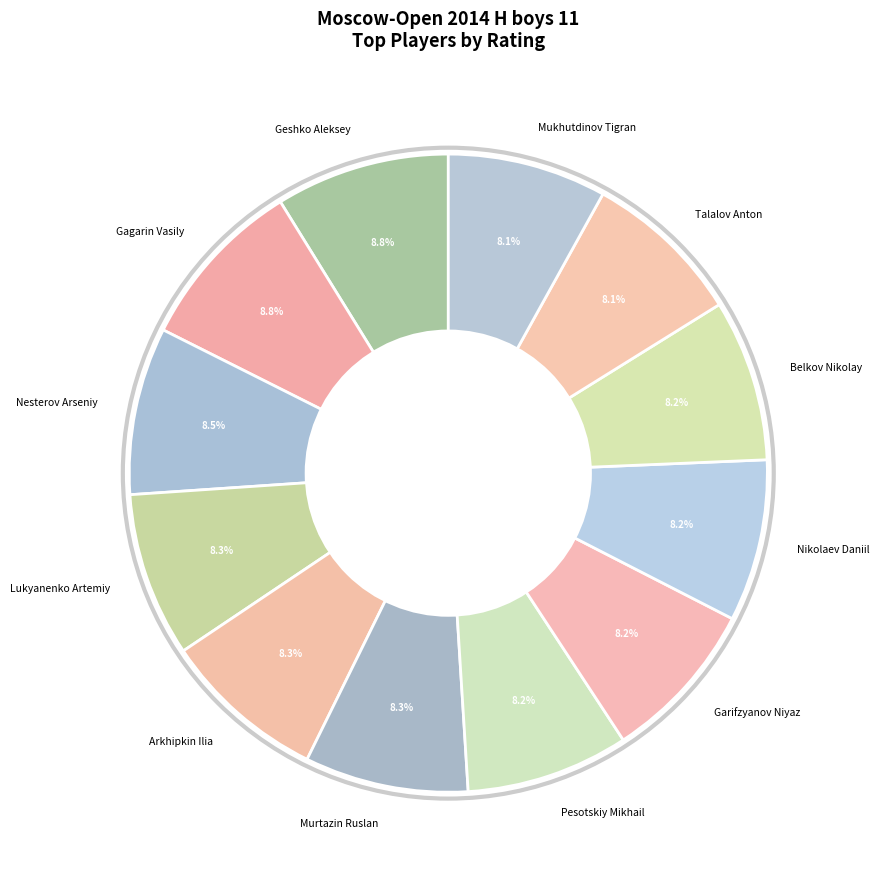

What is the ratio of the value at Geshko Aleksey to the value at Gagarin Vasily?

1.0